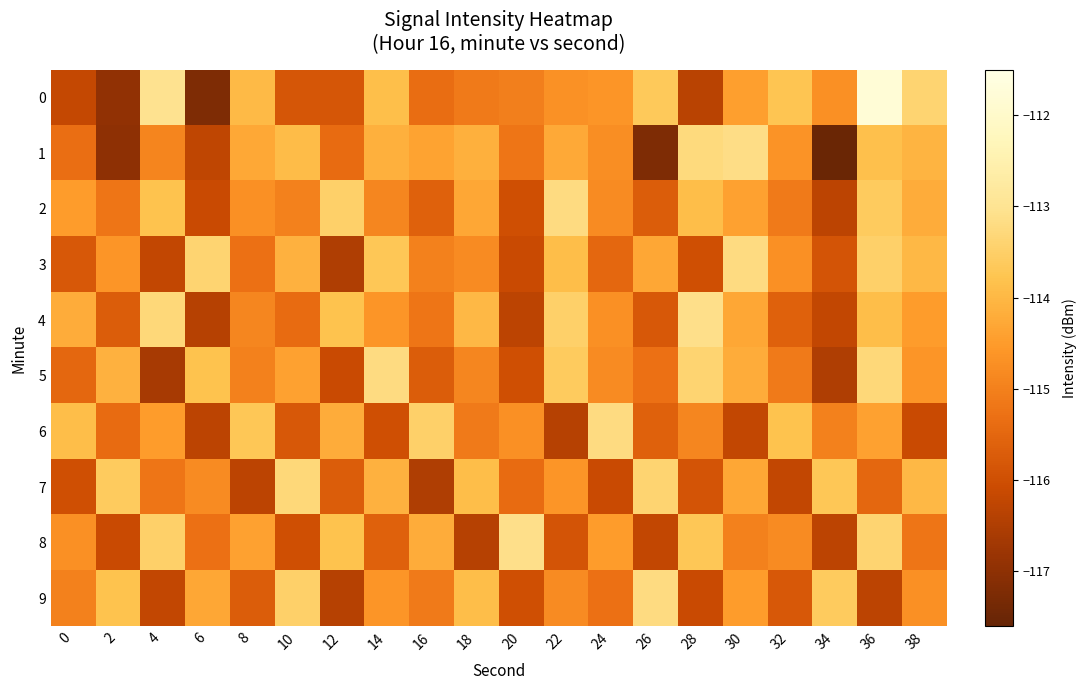

How many distinct data groups are displayed?

10